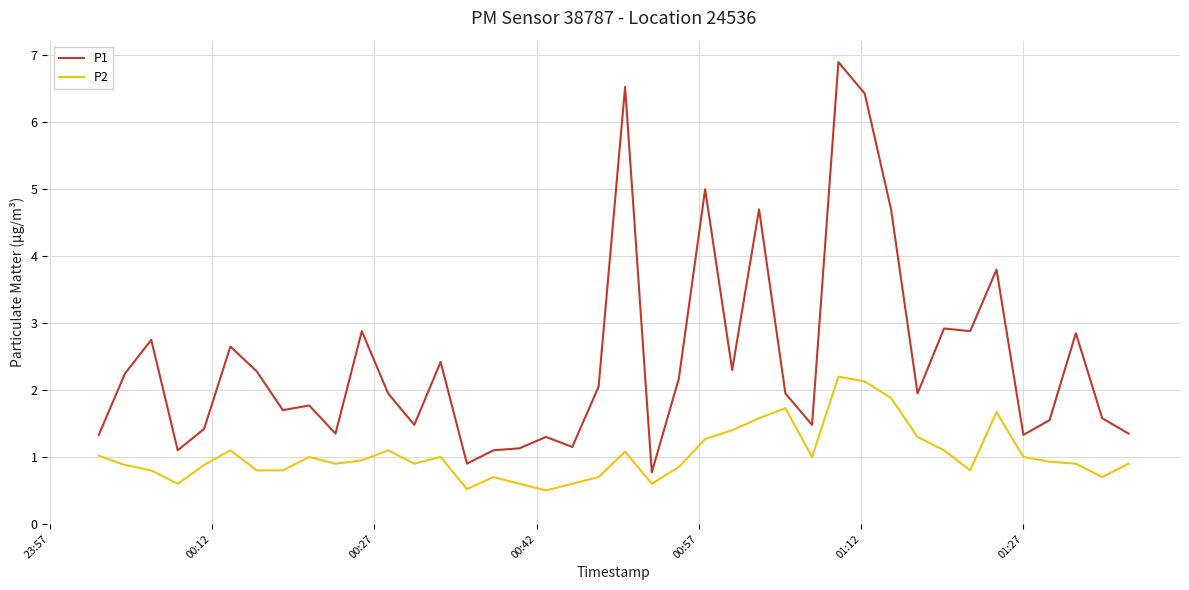

What are all the series names shown in the legend?

P1, P2